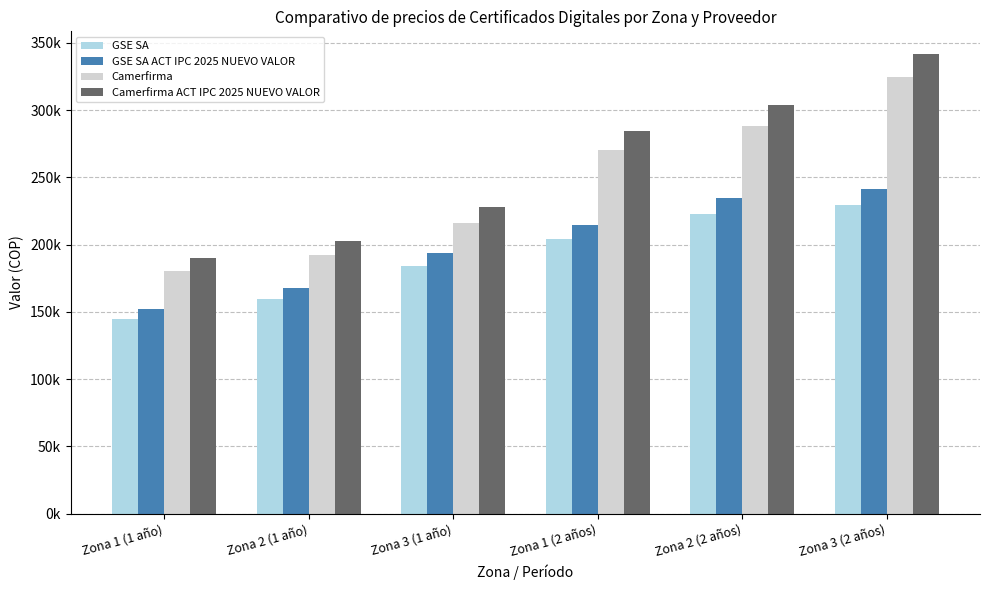

Are the bars horizontal?

No